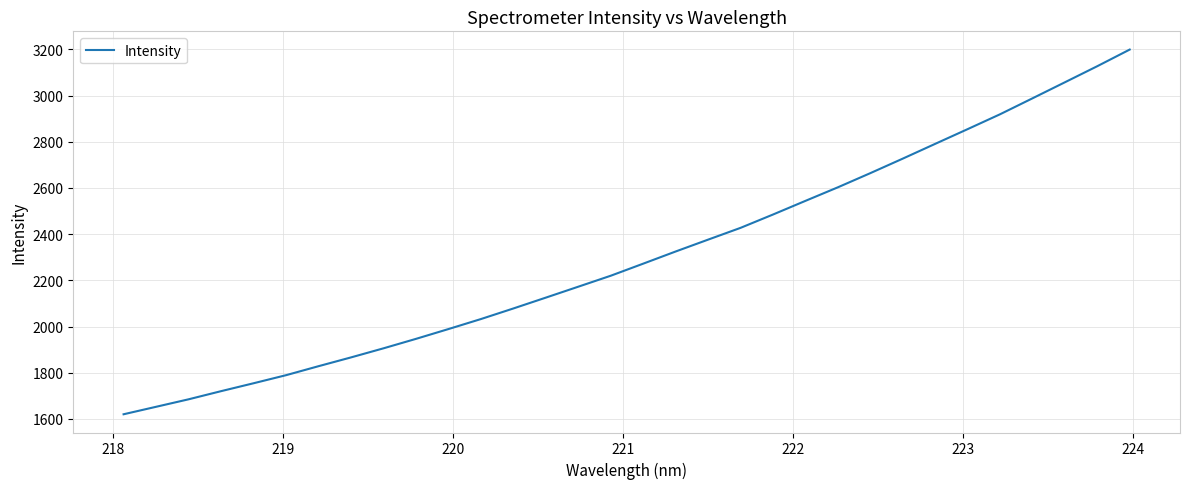

What is the smallest value displayed?

1619.9